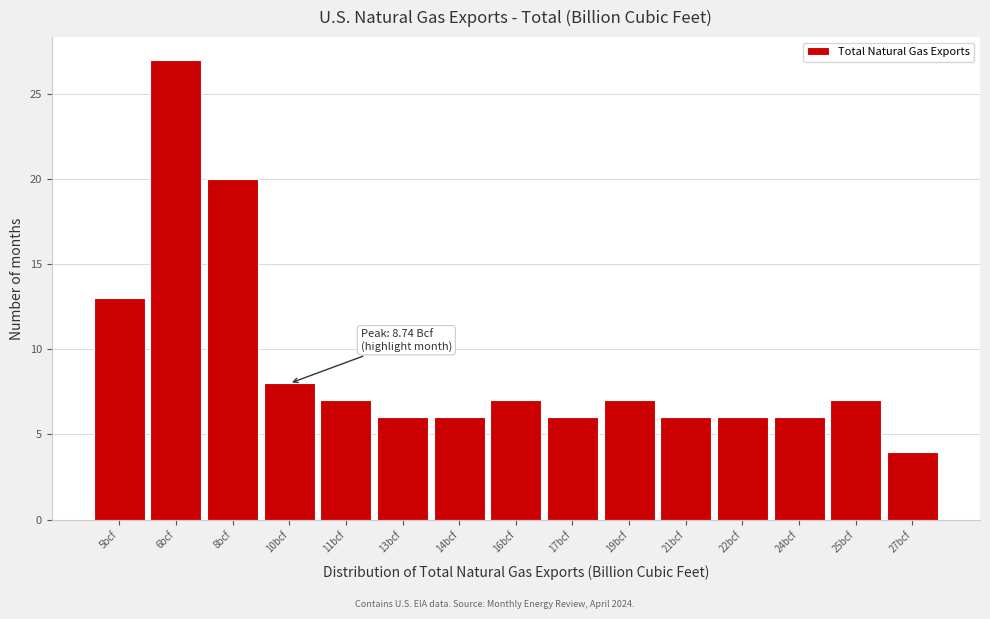

Reading right to left, extract all data points from this chart.

4	7	6	6	6	7	6	7	6	6	7	8	20	27	13